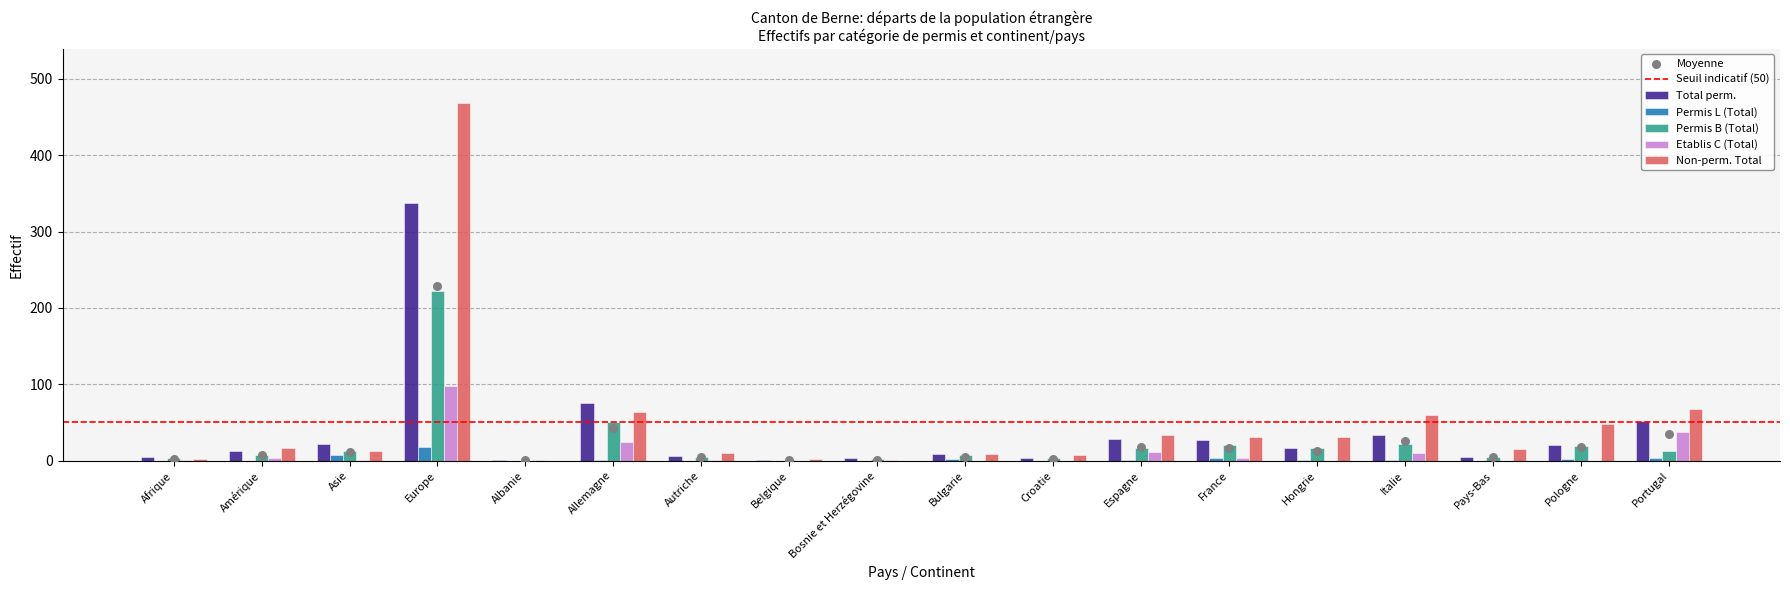

At which category is the sum across all series the highest?

Europe